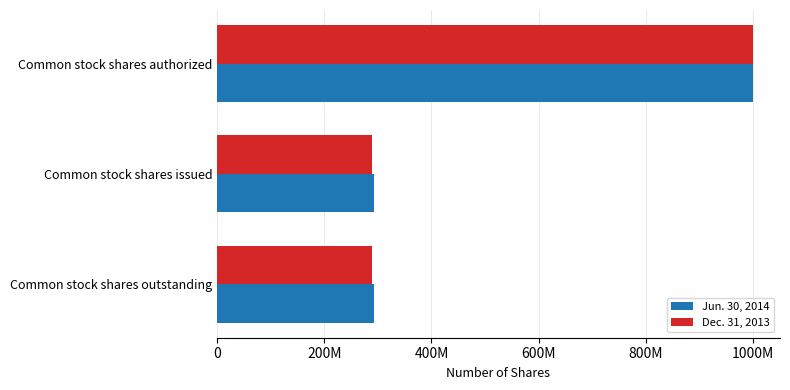

Reading right to left, transcribe all the data shown in this chart.

Jun. 30, 2014: 293399469	293399469	1000000000
Dec. 31, 2013: 290003240	290003240	1000000000